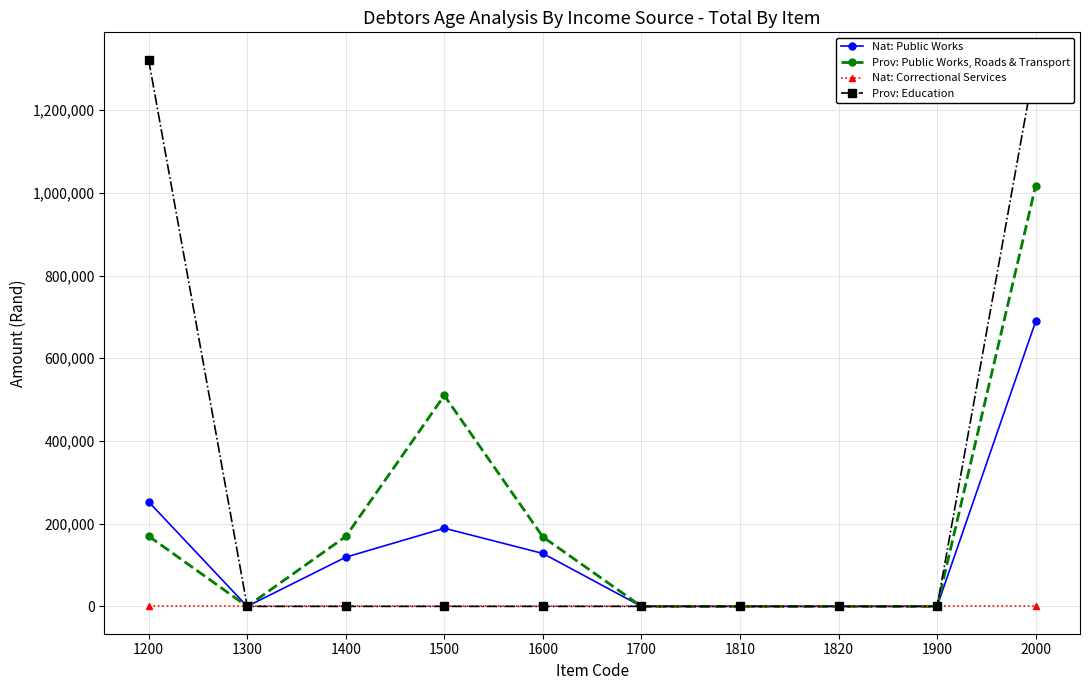

Which category has the lowest value in the Nat: Public Works series?

1300